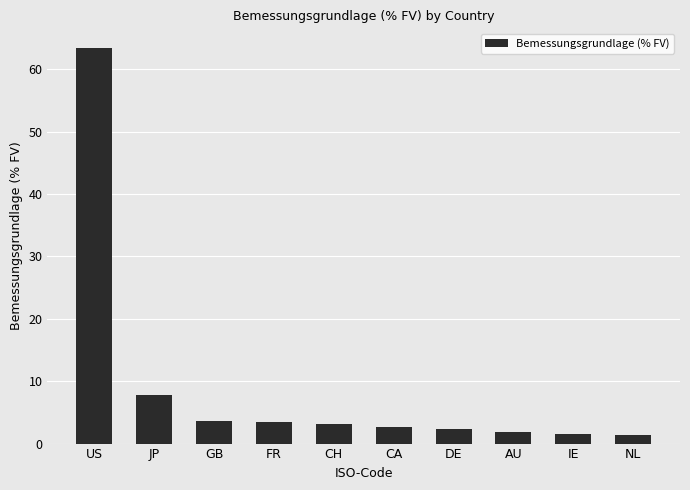

What is the value of the 4th bar from the left?

3.4